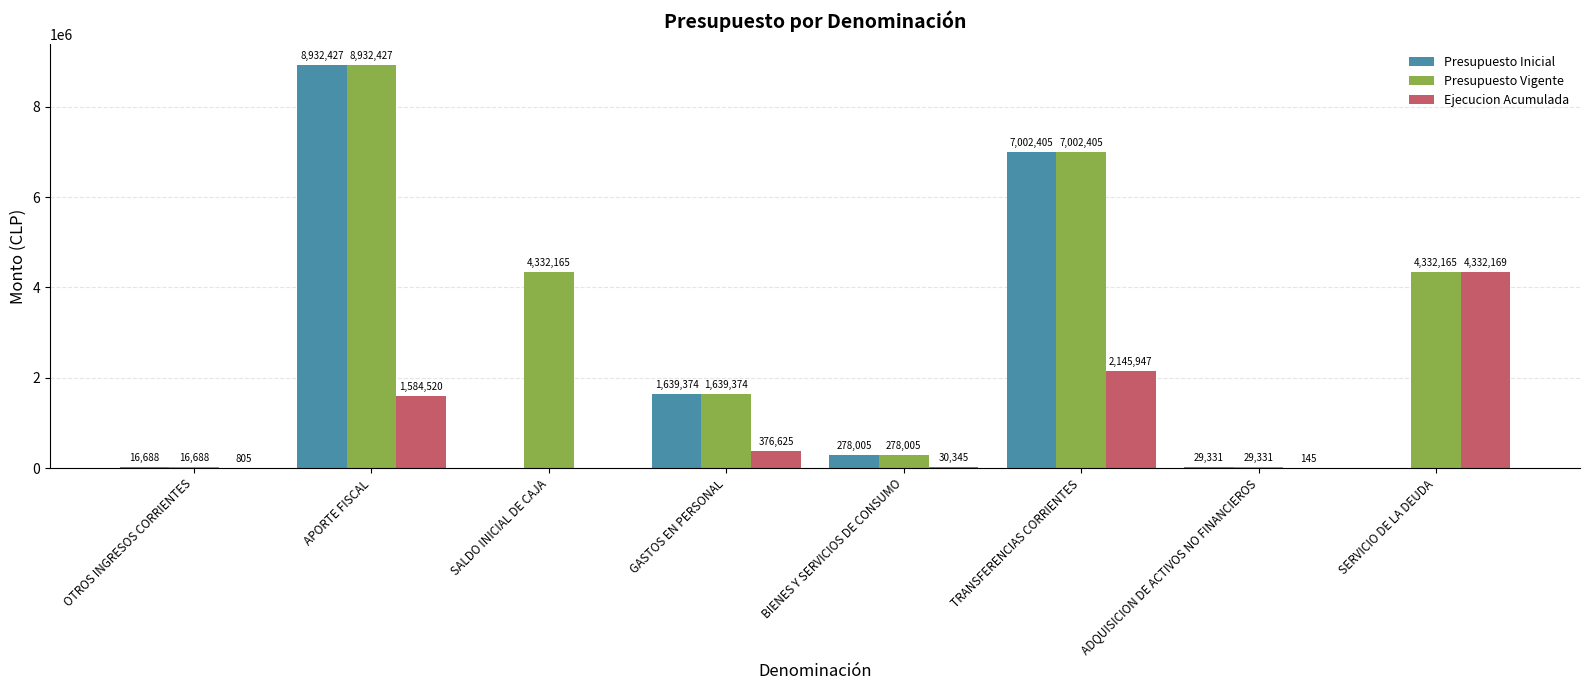

Reading left to right, extract all data points from this chart.

Presupuesto Inicial: OTROS INGRESOS CORRIENTES=16688	APORTE FISCAL=8932427	SALDO INICIAL DE CAJA=0	GASTOS EN PERSONAL=1639374	BIENES Y SERVICIOS DE CONSUMO=278005	TRANSFERENCIAS CORRIENTES=7002405	ADQUISICION DE ACTIVOS NO FINANCIEROS=29331	SERVICIO DE LA DEUDA=0
Presupuesto Vigente: OTROS INGRESOS CORRIENTES=16688	APORTE FISCAL=8932427	SALDO INICIAL DE CAJA=4332165	GASTOS EN PERSONAL=1639374	BIENES Y SERVICIOS DE CONSUMO=278005	TRANSFERENCIAS CORRIENTES=7002405	ADQUISICION DE ACTIVOS NO FINANCIEROS=29331	SERVICIO DE LA DEUDA=4332165
Ejecucion Acumulada: OTROS INGRESOS CORRIENTES=805	APORTE FISCAL=1584520	SALDO INICIAL DE CAJA=0	GASTOS EN PERSONAL=376625	BIENES Y SERVICIOS DE CONSUMO=30345	TRANSFERENCIAS CORRIENTES=2145947	ADQUISICION DE ACTIVOS NO FINANCIEROS=145	SERVICIO DE LA DEUDA=4332169